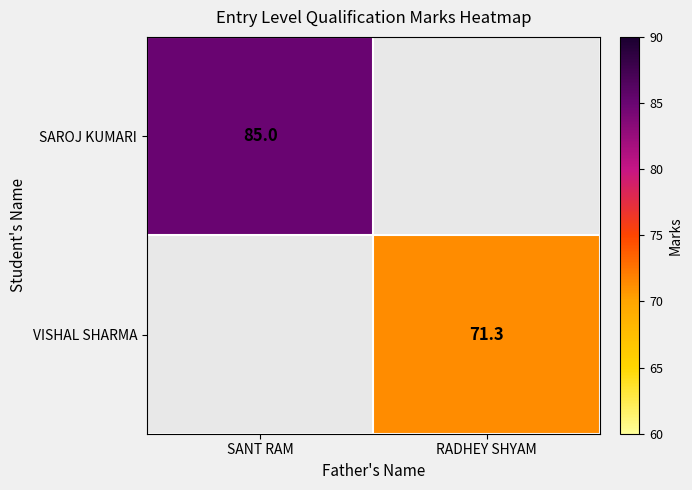

The value of SAROJ KUMARI at SANT RAM is 113.4. True or false?

False